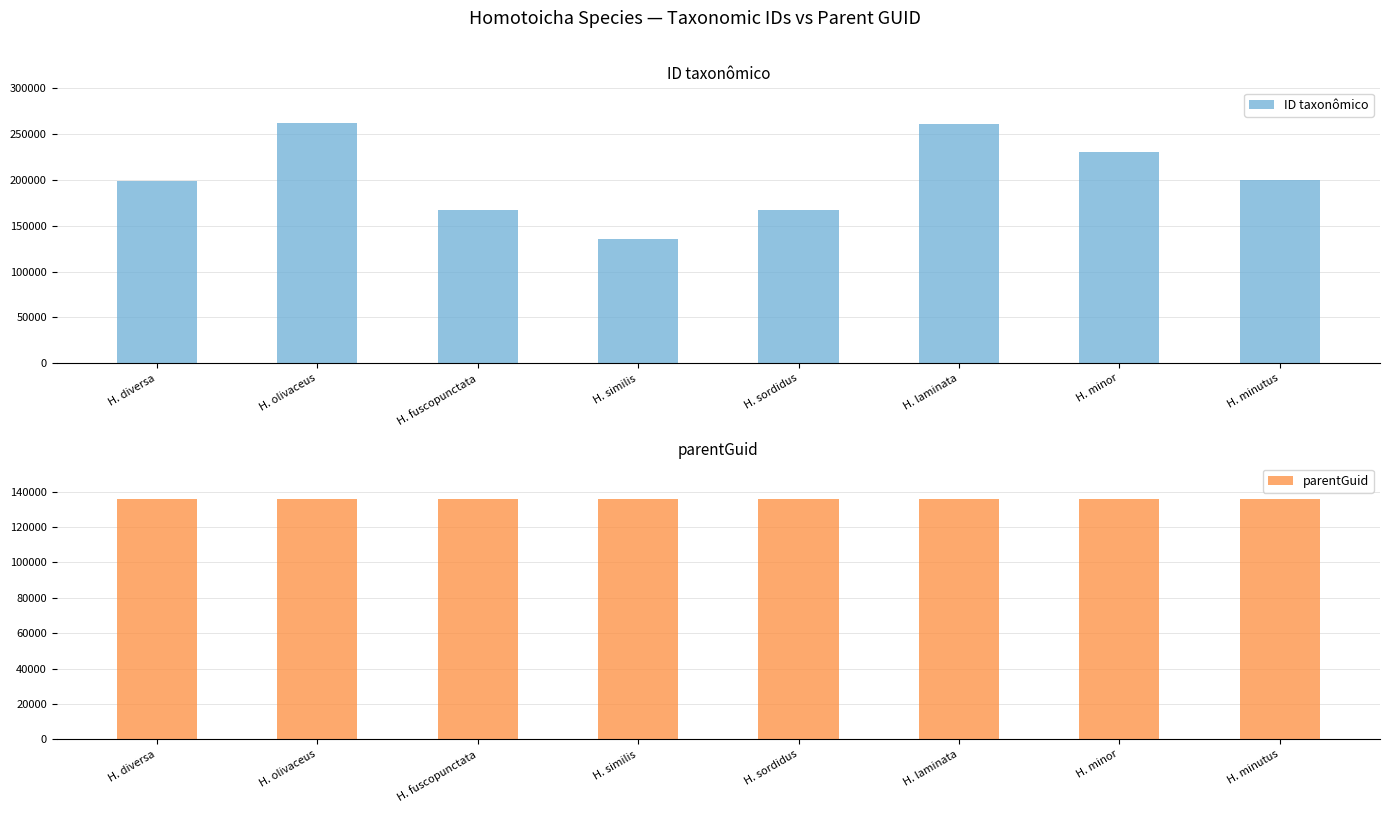

What value does the parentGuid series have at H. diversa?

135694